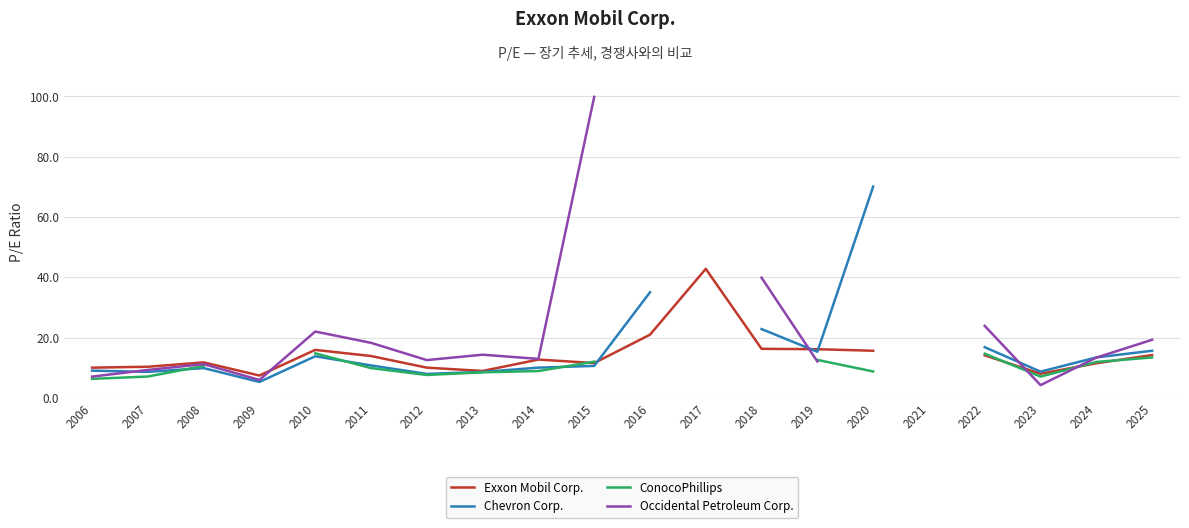

How many data points in ConocoPhillips are above 12?

5